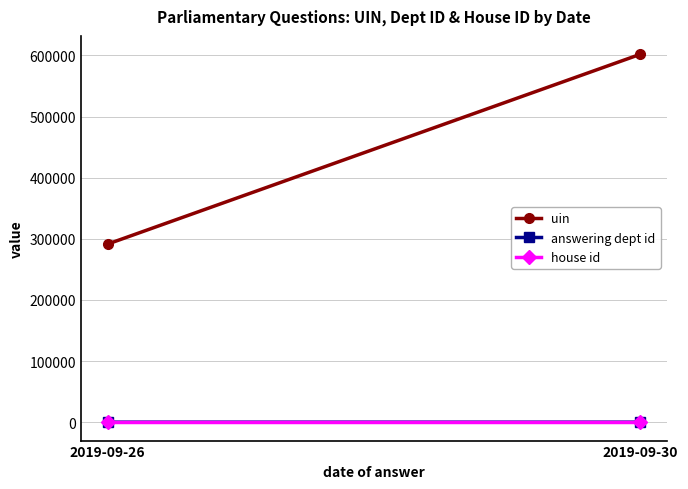

At which label does answering dept id reach its peak?

2019-09-26